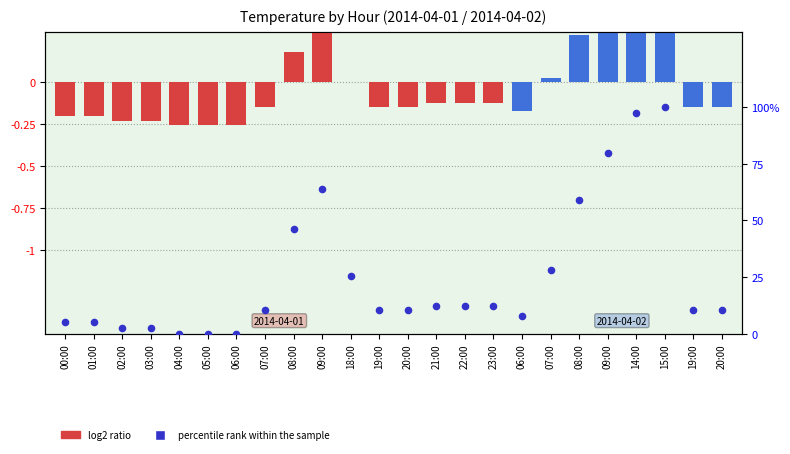

What is the total value across all series at 21:00?

12.4